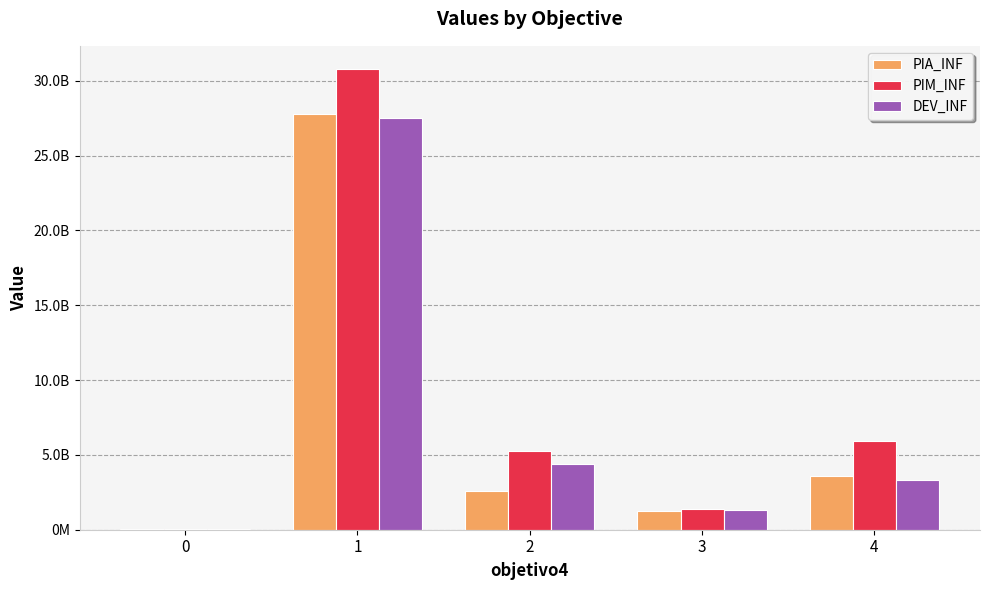

What is the smallest value displayed?

33834288.3